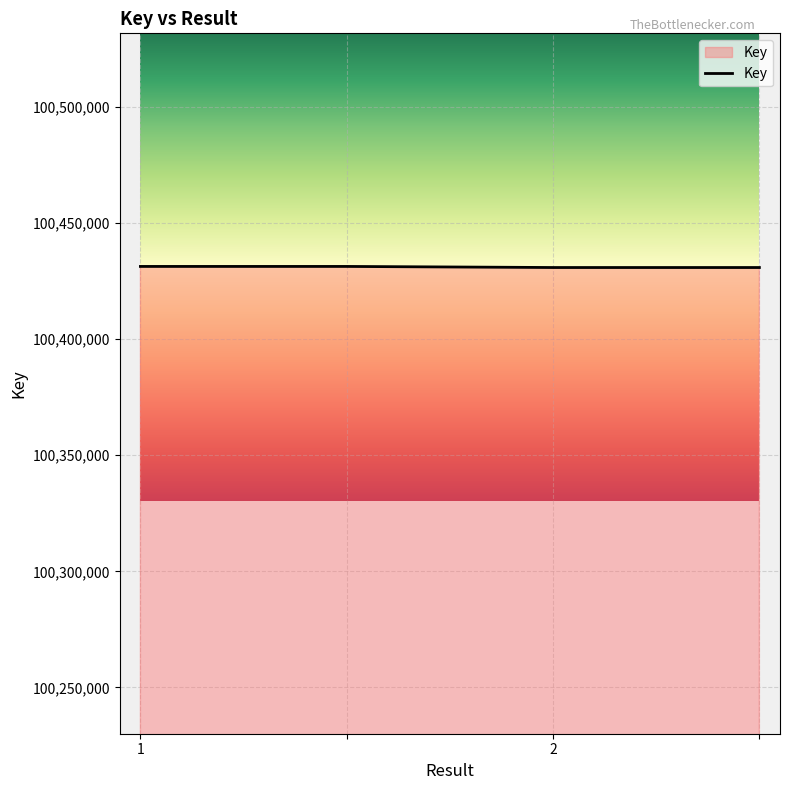

What is the average value?

100431133